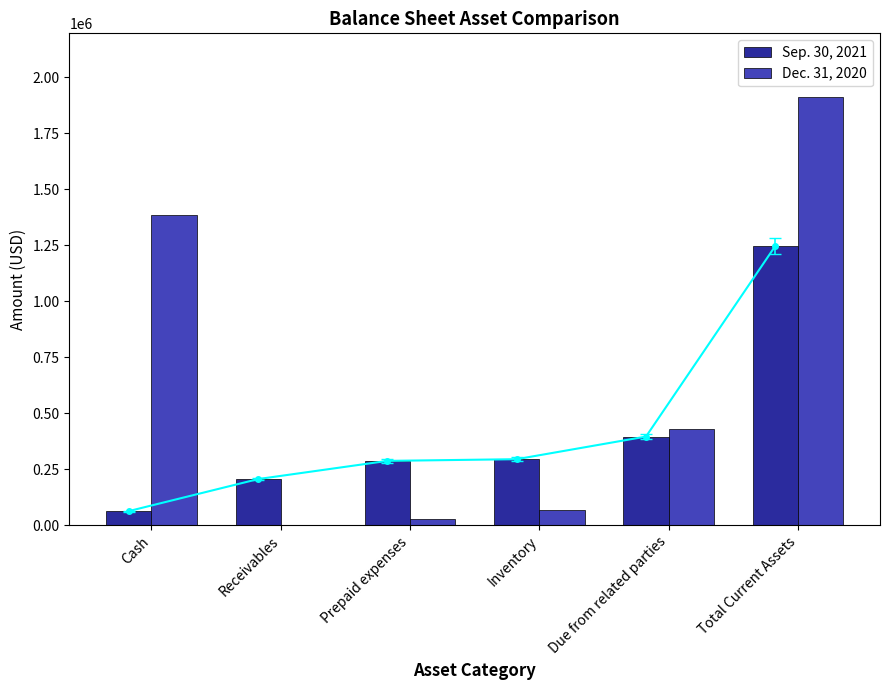

What is the label of the 5th bar from the right?

Receivables